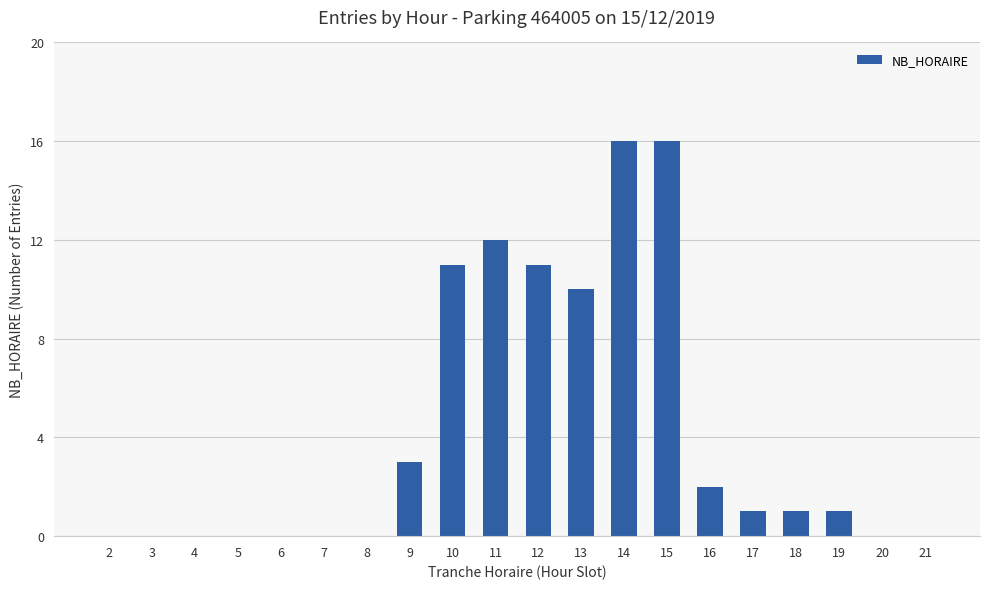

At which label does the data first exceed 1?

9